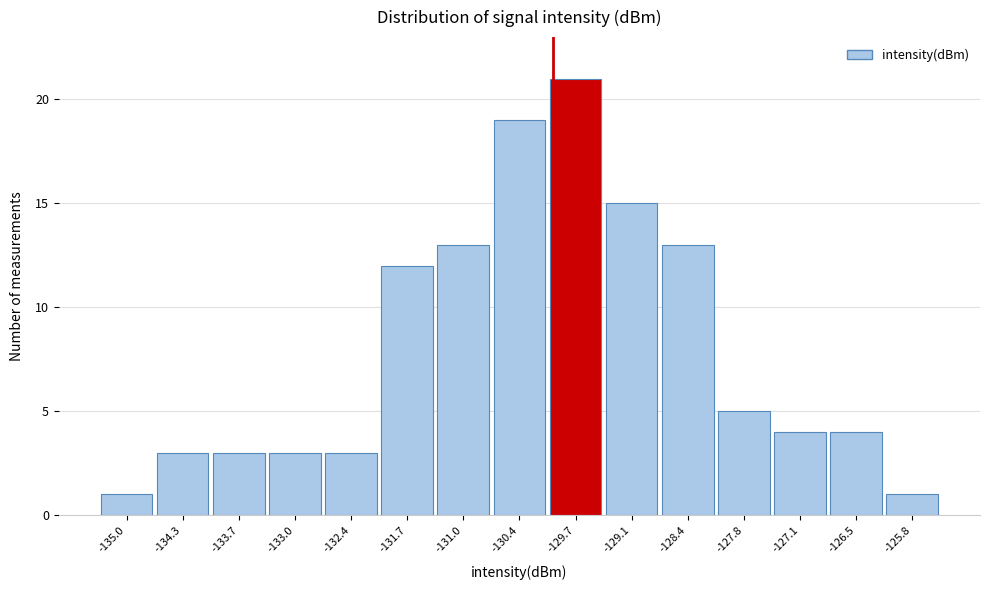

Reading left to right, list every bar in this chart as the range it spans on the x-axis followed by its height. Neither the bar edges nor the heights are printed on the chart, so give them approximately, as read against the axes.

-135.3 to -134.6: 1
-134.6 to -134.0: 3
-134.0 to -133.3: 3
-133.3 to -132.7: 3
-132.7 to -132.0: 3
-132.0 to -131.4: 12
-131.4 to -130.7: 13
-130.7 to -130.1: 19
-130.1 to -129.4: 21
-129.4 to -128.8: 15
-128.8 to -128.1: 13
-128.1 to -127.4: 5
-127.4 to -126.8: 4
-126.8 to -126.1: 4
-126.1 to -125.5: 1